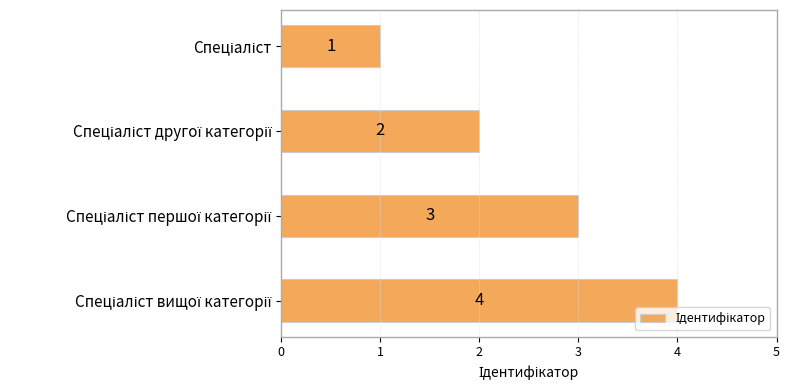

What is the value of the 1st bar from the top?

1